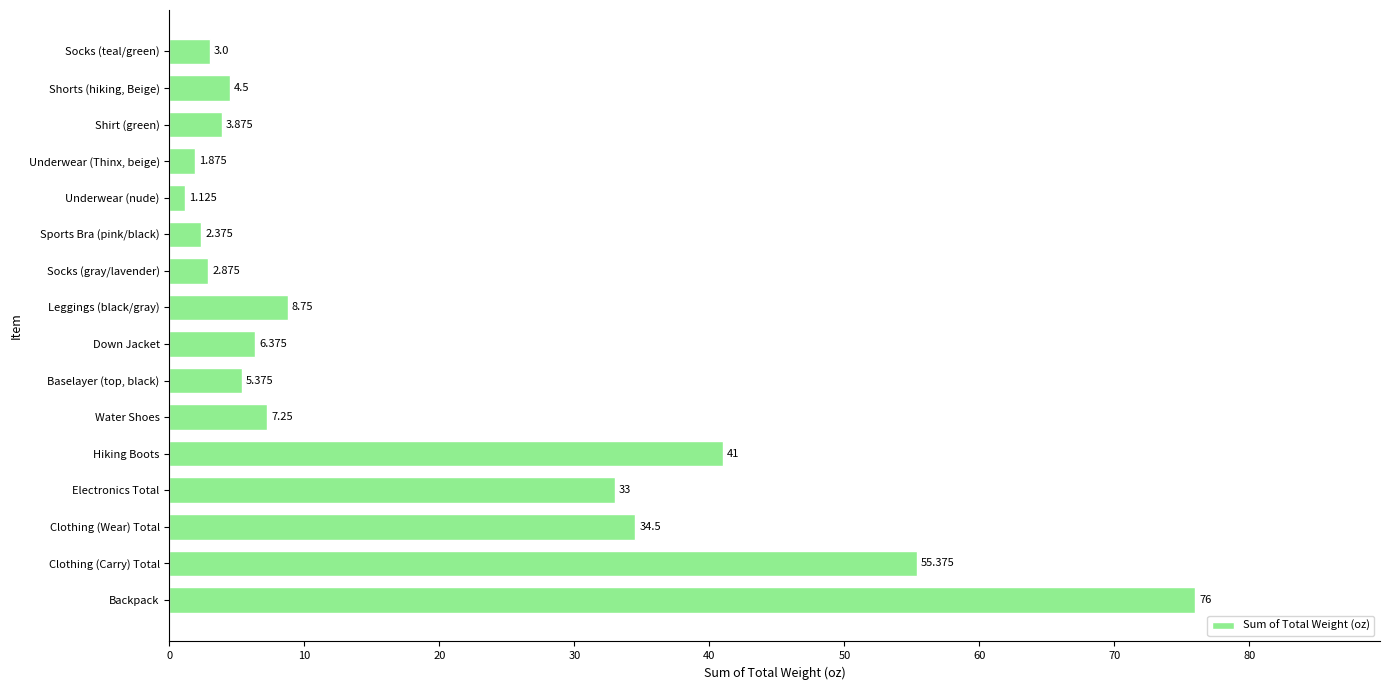

List the labels in order of value, smallest first.

Underwear (nude), Underwear (Thinx, beige), Sports Bra (pink/black), Socks (gray/lavender), Socks (teal/green), Shirt (green), Shorts (hiking, Beige), Baselayer (top, black), Down Jacket, Water Shoes, Leggings (black/gray), Electronics Total, Clothing (Wear) Total, Hiking Boots, Clothing (Carry) Total, Backpack